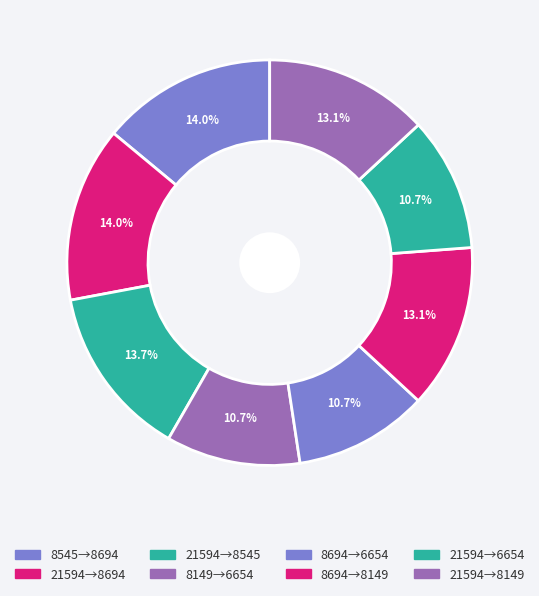

How many segments does this pie chart have?

8